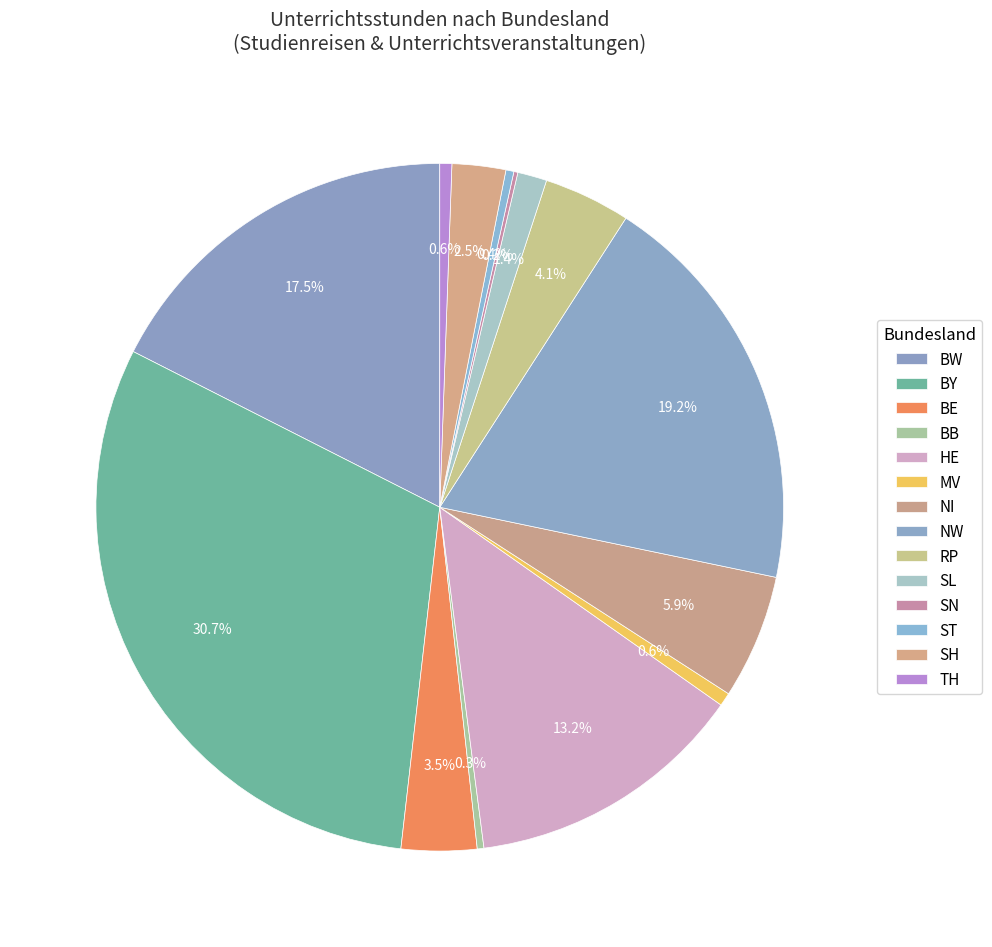

What percentage is NOT represented by NW?

80.8%